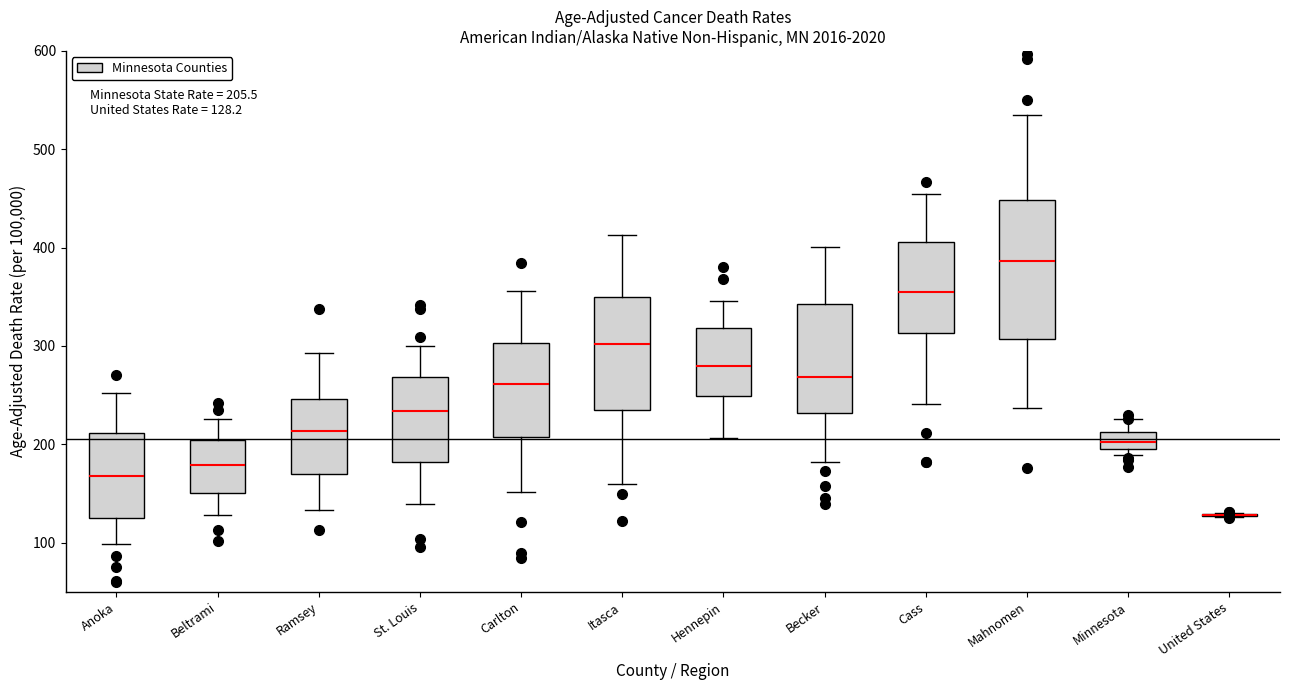

Which box is the tallest, from its lower edge to its upper edge?

Mahnomen